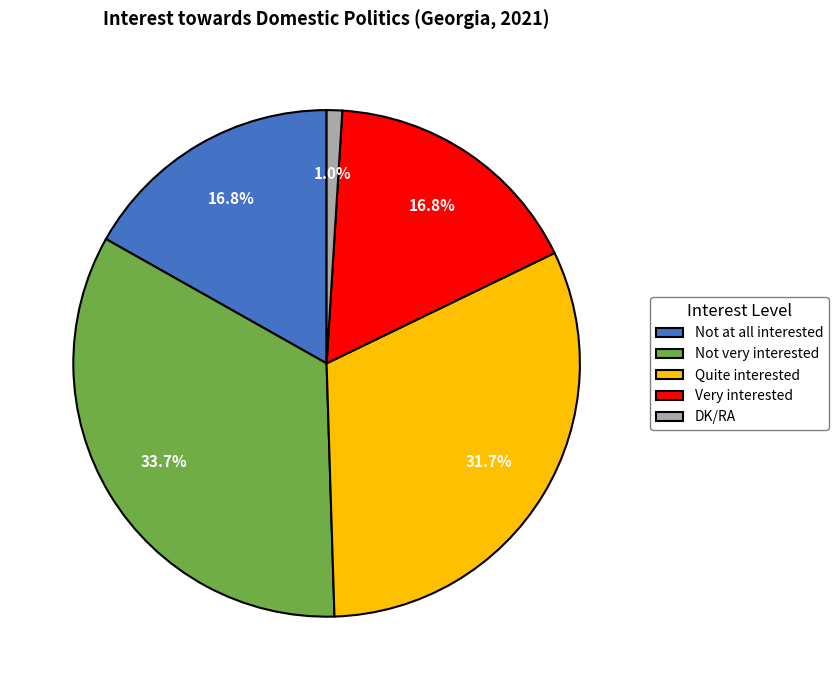

To the nearest percent, what portion does Not at all interested represent?

17%